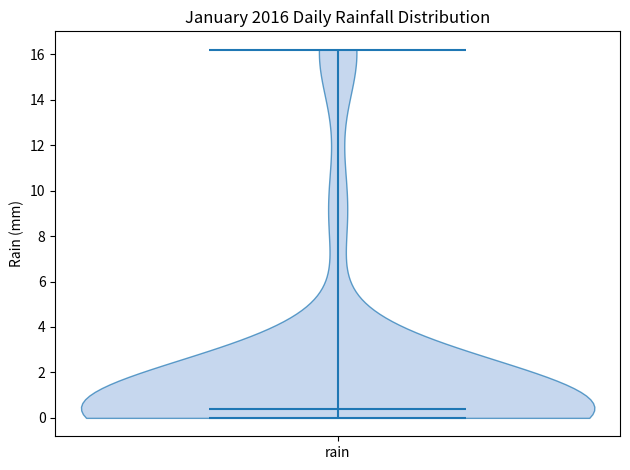

Where does the median line of the violin for rain sit on the y-axis? The values are not printed on the chart, so give them approximately, as read against the axis.

0.4